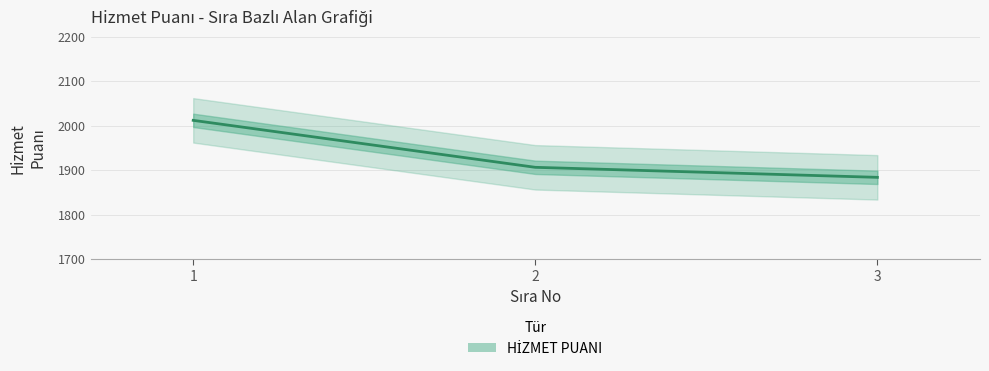

Reading right to left, what are all the values shown in this chart?

1883.8	1906.3	2012.0